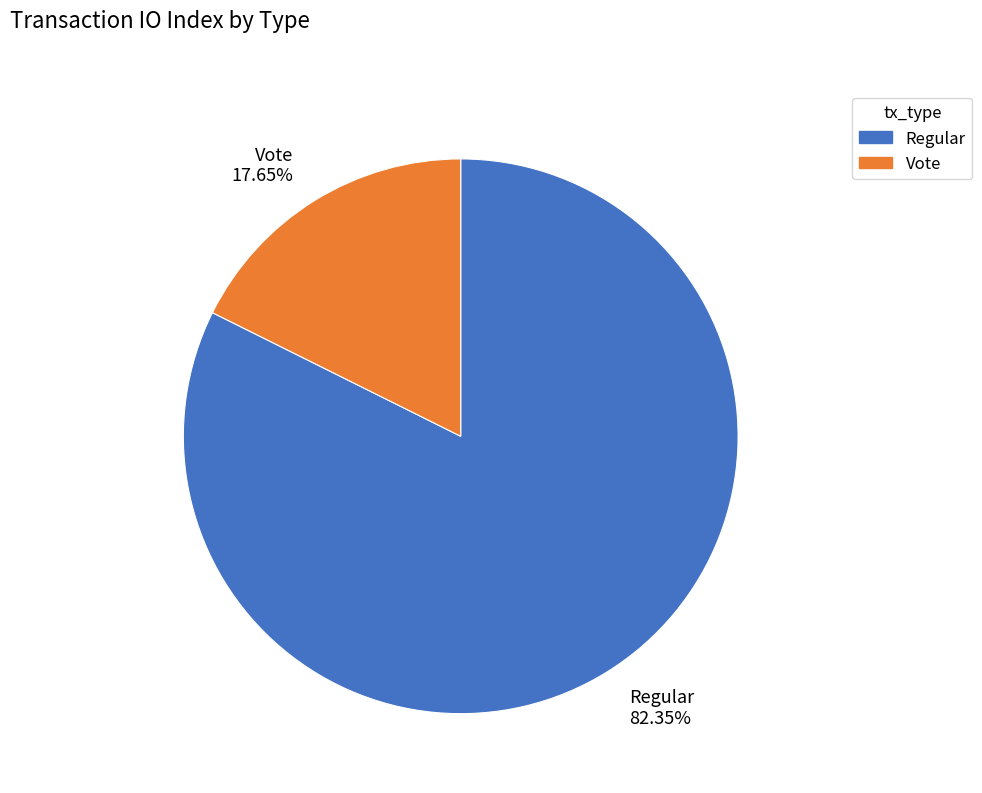

The Vote slice represents 18% of the pie. True or false?

True